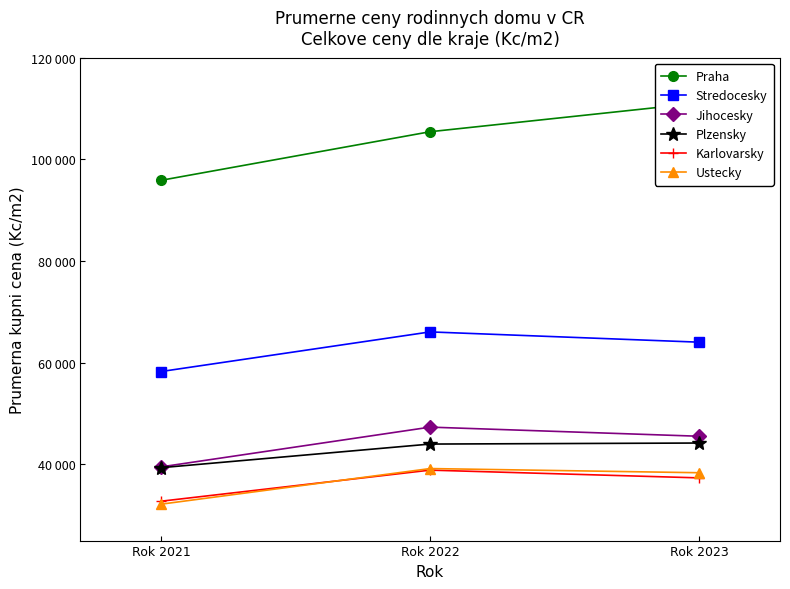

At which category is the sum across all series the highest?

Rok 2022